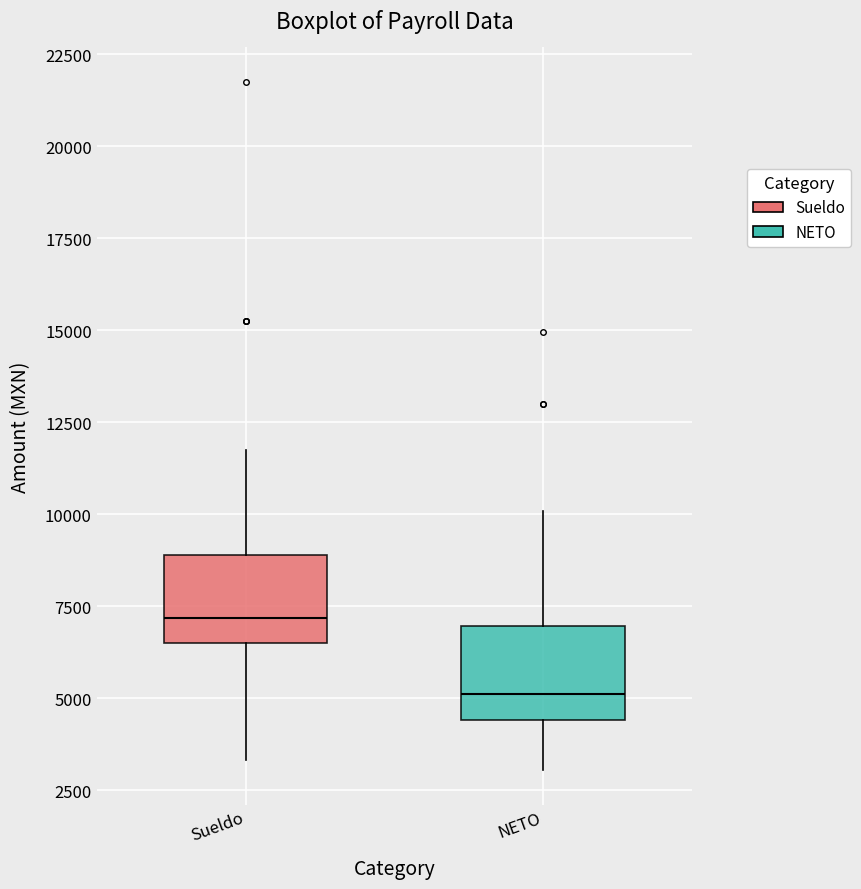

Reading left to right, transcribe this box plot: for each box, give where its median line is, the range the box spans, and where its two whiskers end, as read against the y-axis. The values are not printed on the chart, so give them approximately, as read against the axis.

Sueldo: median 7000, box 6500 to 9000, whiskers 3500 to 11500
NETO: median 5000, box 4500 to 7000, whiskers 3000 to 10000